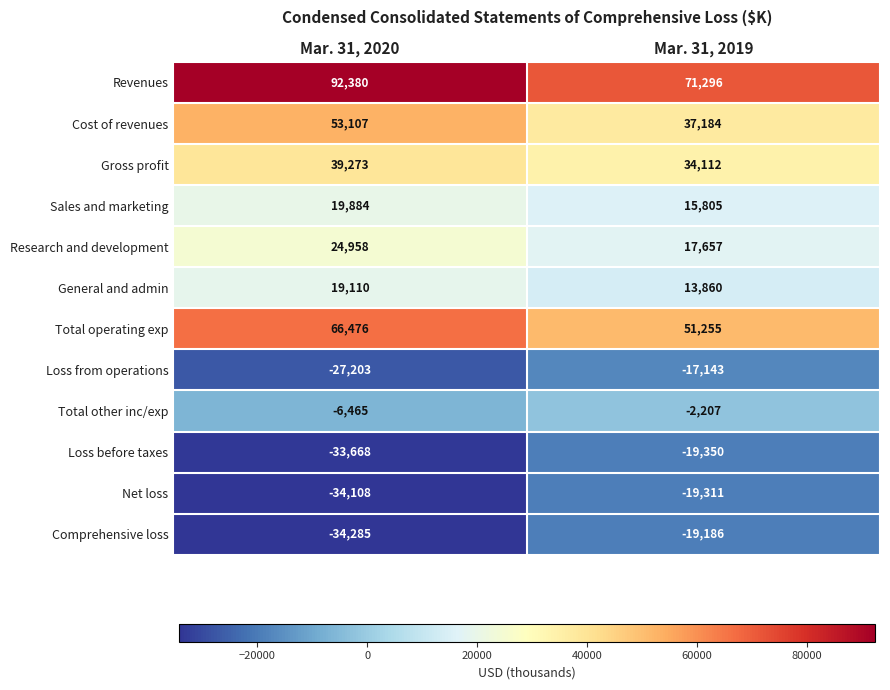

Reading right to left, transcribe all the data shown in this chart.

Revenues: 71296	92380
Cost of revenues: 37184	53107
Gross profit: 34112	39273
Sales and marketing: 15805	19884
Research and development: 17657	24958
General and admin: 13860	19110
Total operating exp: 51255	66476
Loss from operations: -17143	-27203
Total other inc/exp: -2207	-6465
Loss before taxes: -19350	-33668
Net loss: -19311	-34108
Comprehensive loss: -19186	-34285